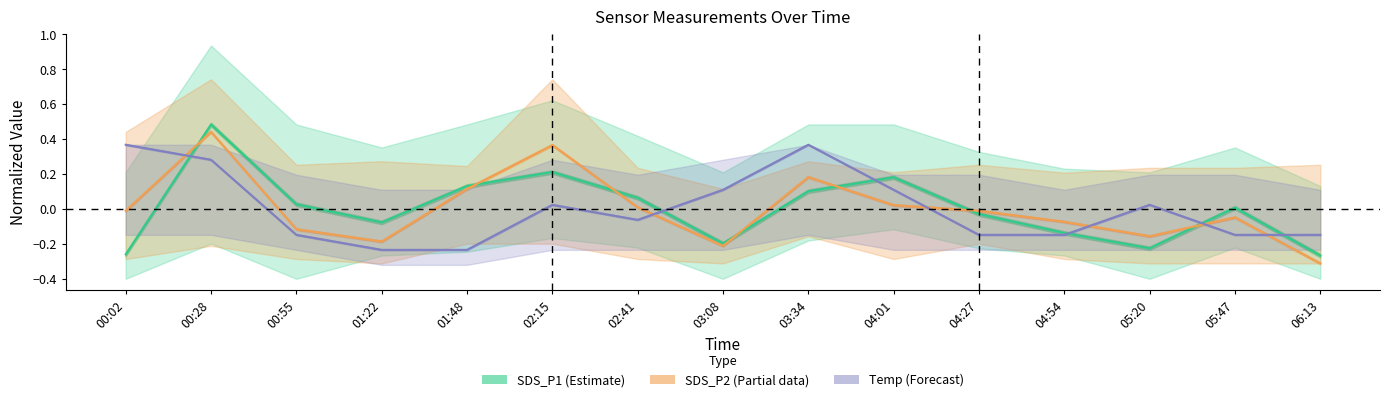

Which series changed the most between 00:28 and 06:13?

SDS_P2 (Partial data)